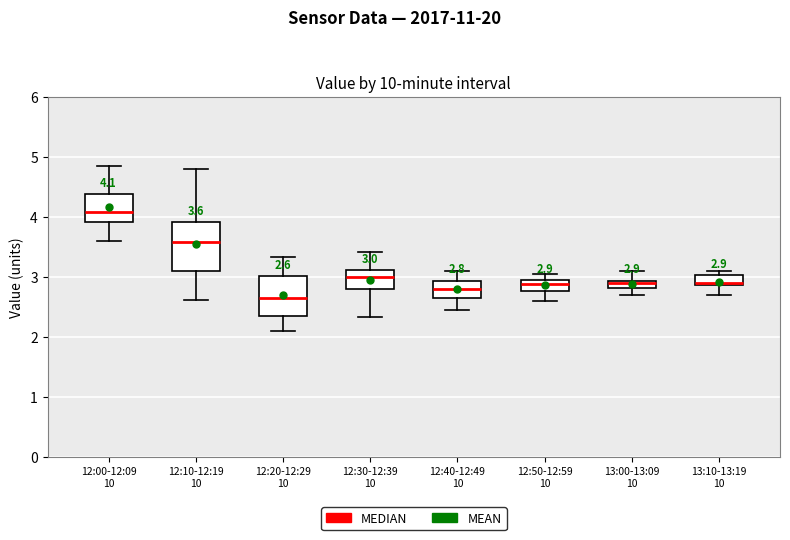

Which box is the tallest, from its lower edge to its upper edge?

12:10-12:19 10